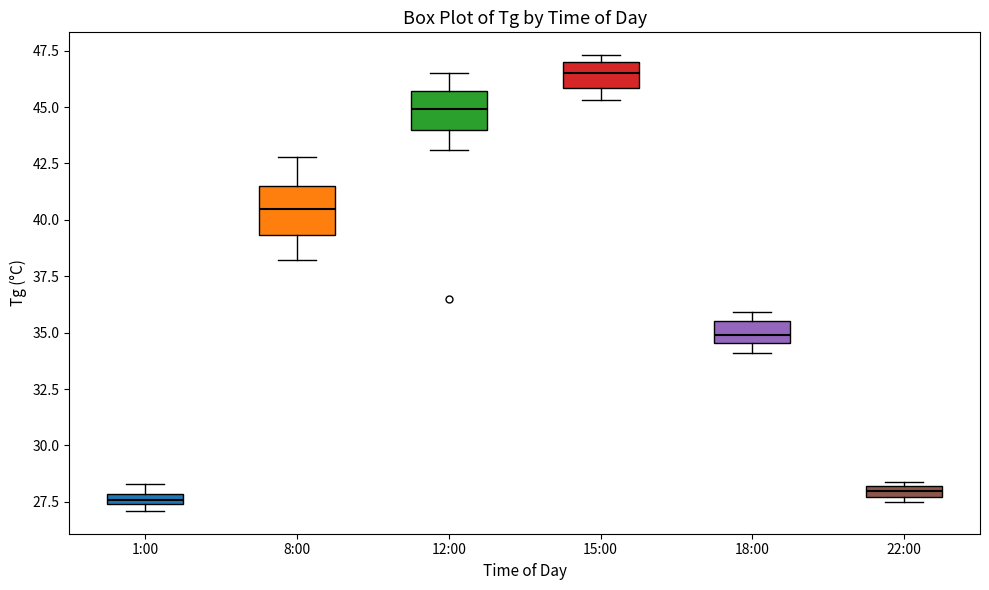

Which box's median line is the highest?

15:00